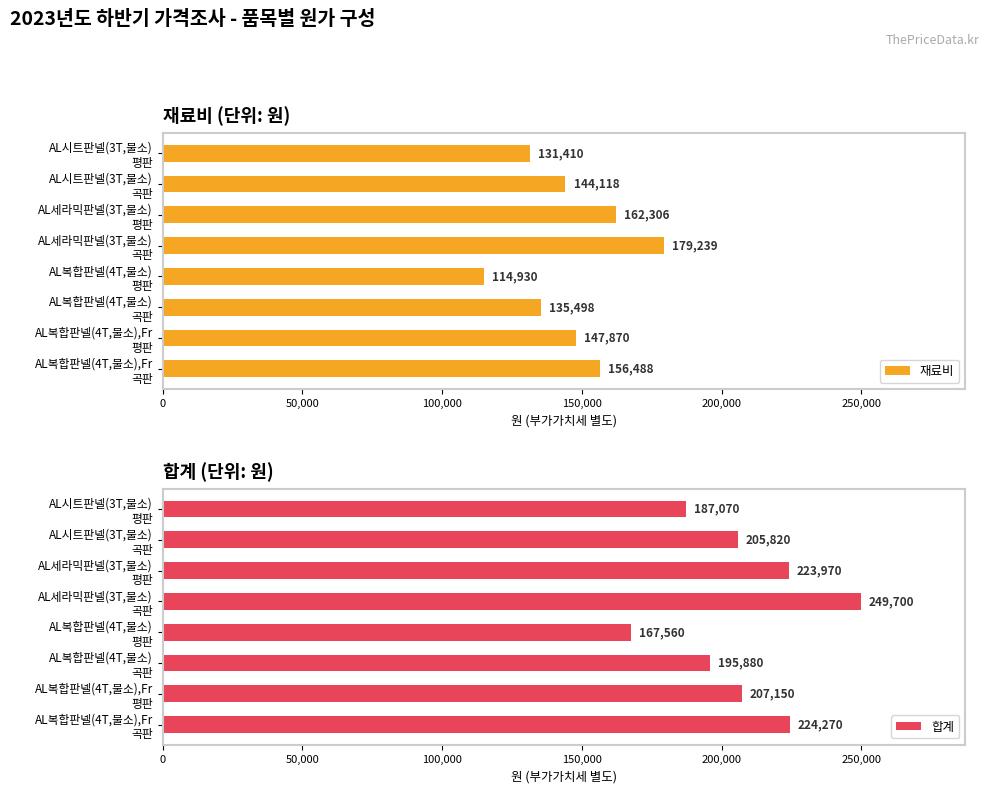

What is the sum of all 재료비 values?

1171859